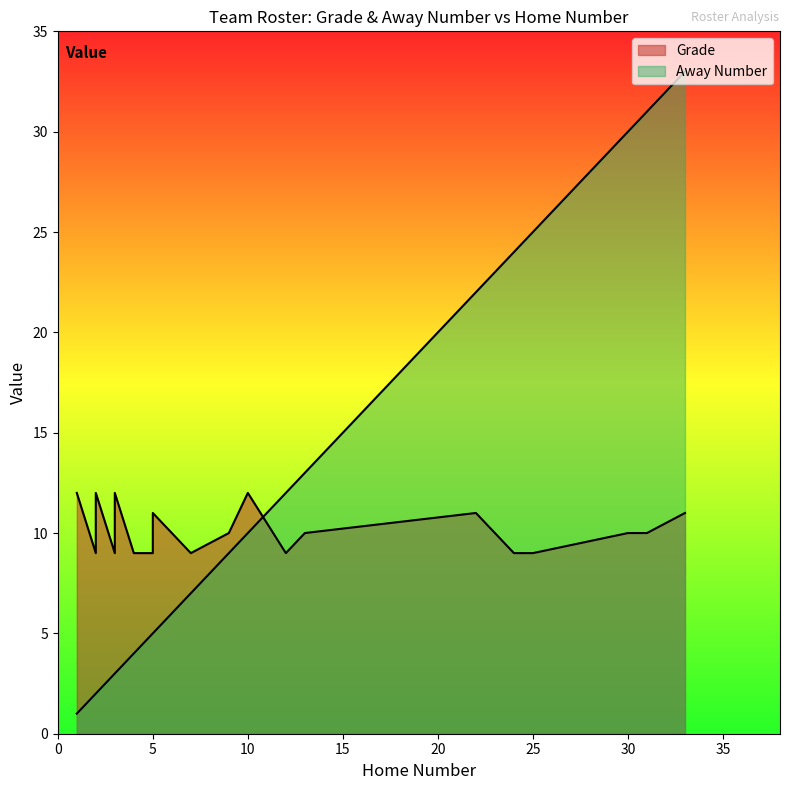

How many series are shown in this chart?

2